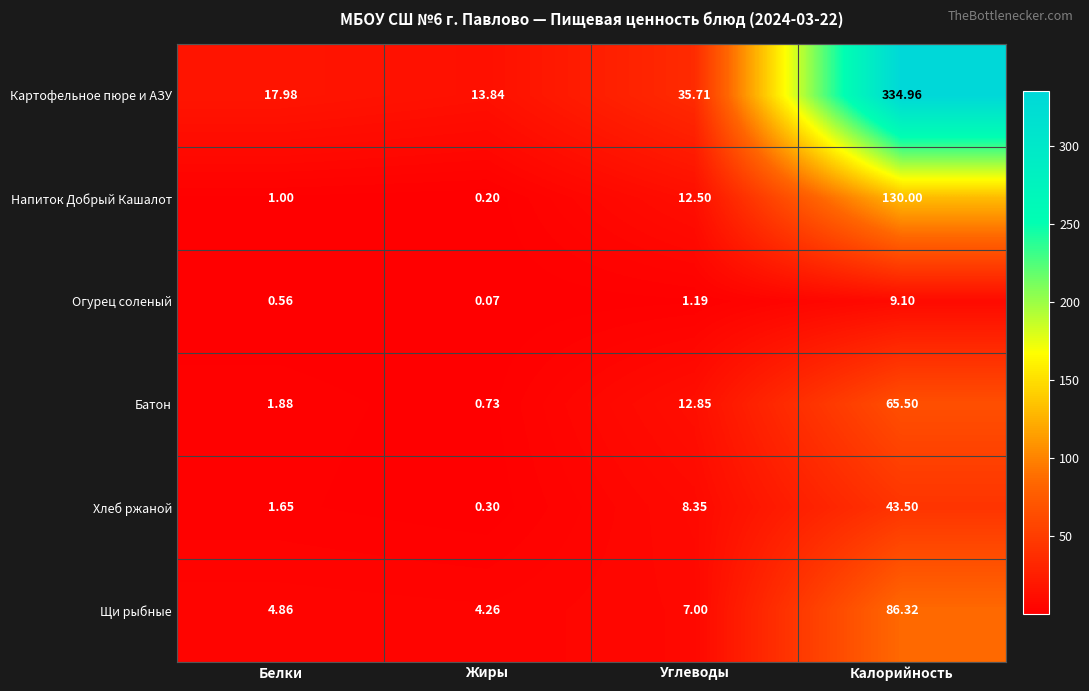

What is the greatest value displayed?

335.0